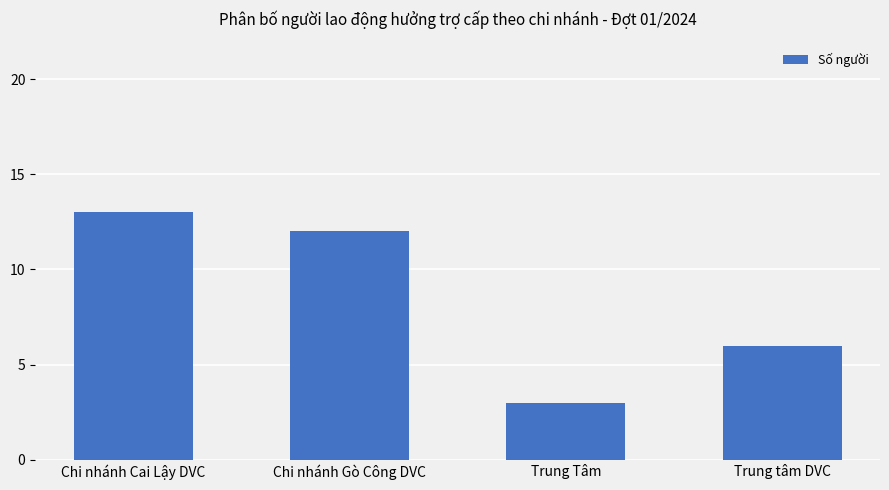

Count the number of data series in this chart.

1